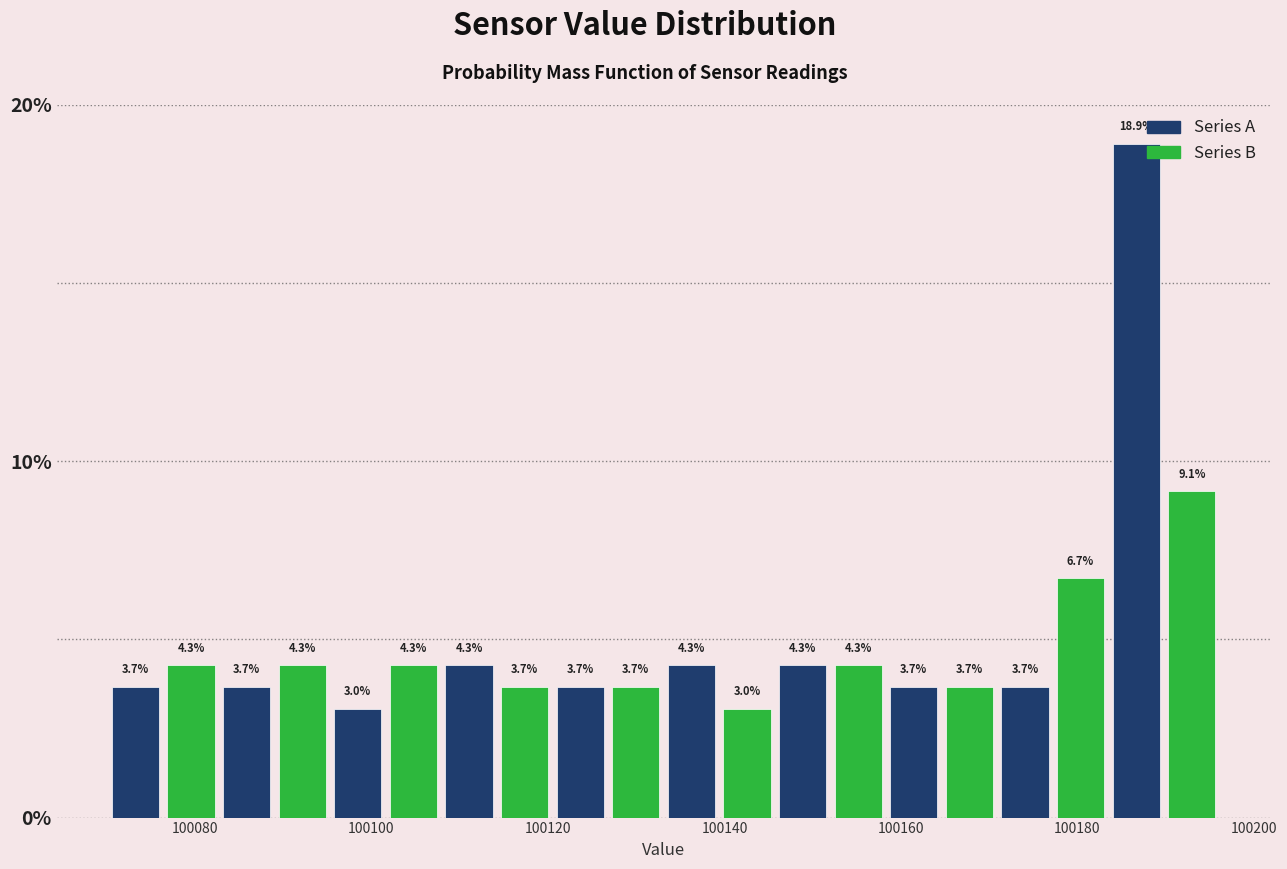

Around what value on the x-axis is the tallest bar? Give the approximate position of its centre, as read against the axis.

100186